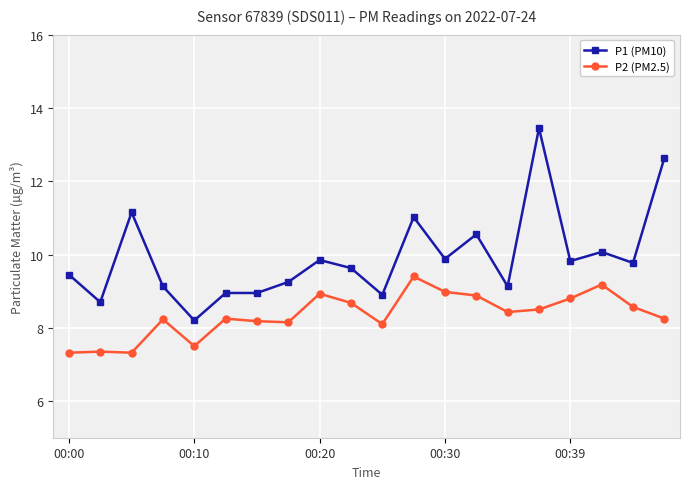

Does the chart have visible grid lines?

Yes